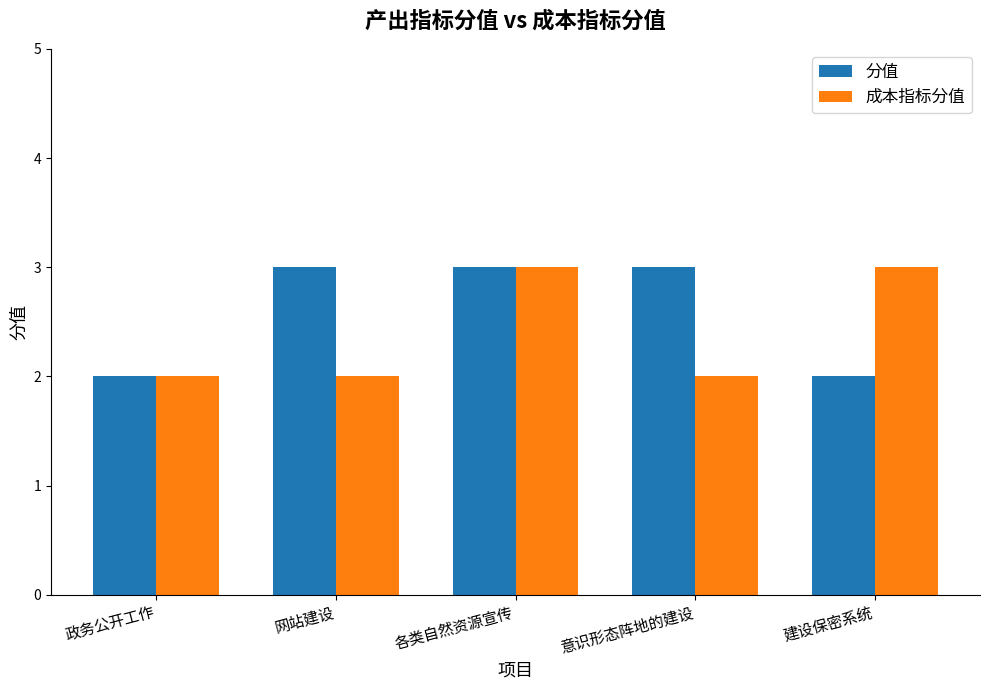

Reading left to right, list all the values displayed in this chart.

分值: 2	3	3	3	2
成本指标分值: 2	2	3	2	3